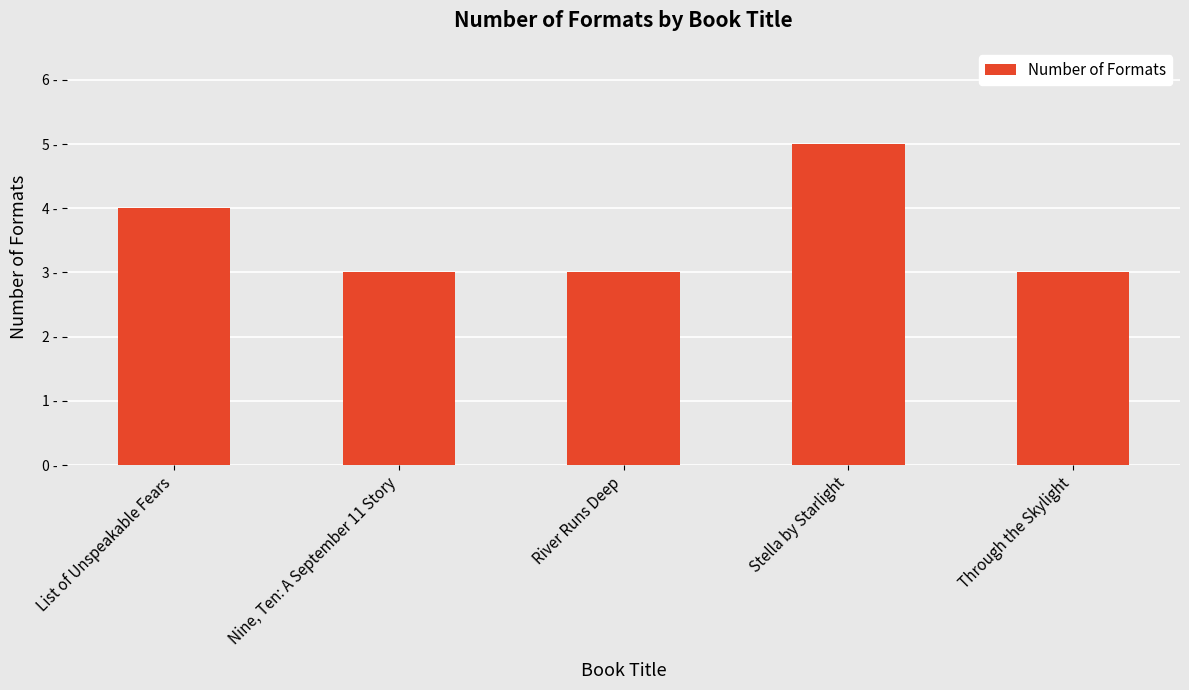

Does the chart contain any negative values?

No